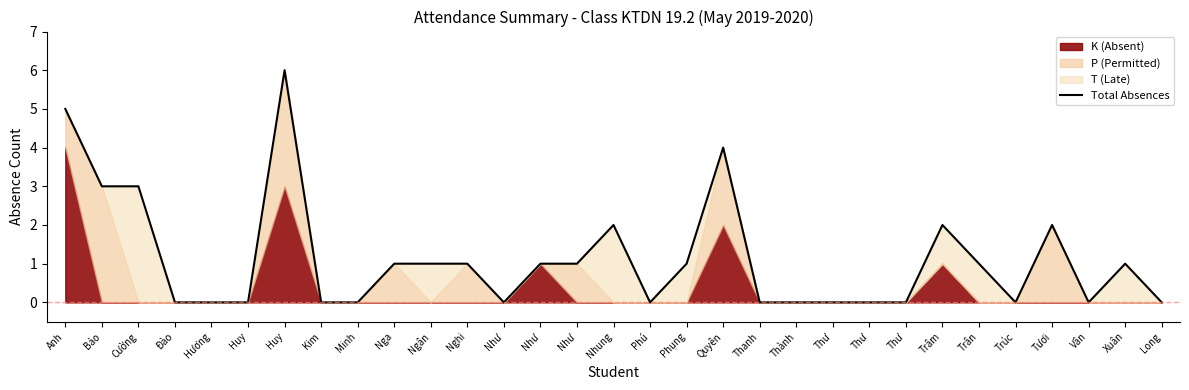

Does the chart display data point markers on the line(s)?

No